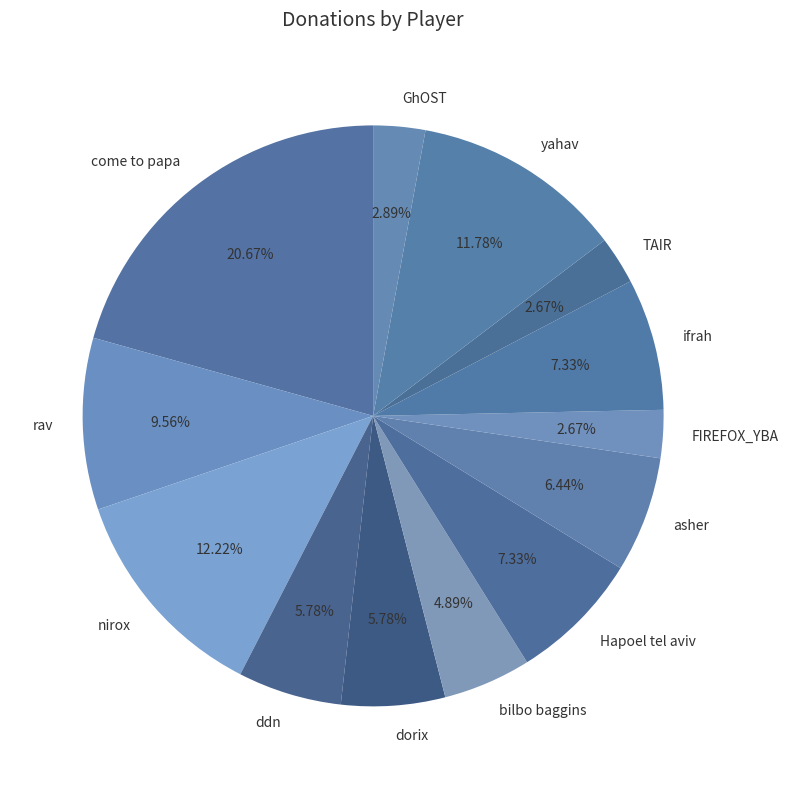

Is it true that come to papa is 32% of the pie?

False